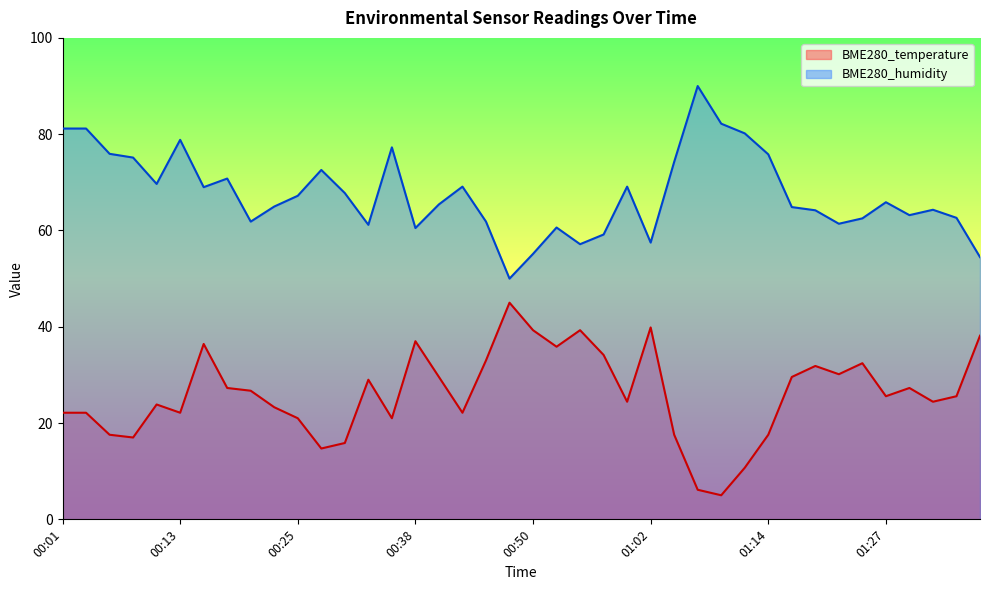

The BME280_humidity series shows 63.2 at 01:30. True or false?

True